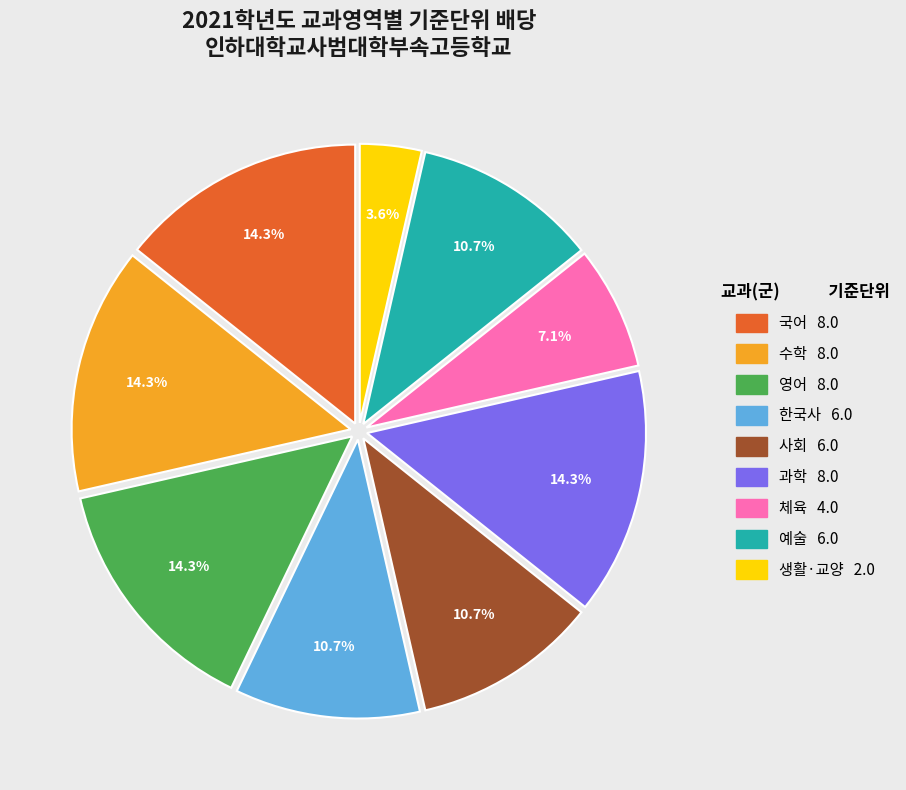

Which category has the smallest portion of the pie?

생활·교양